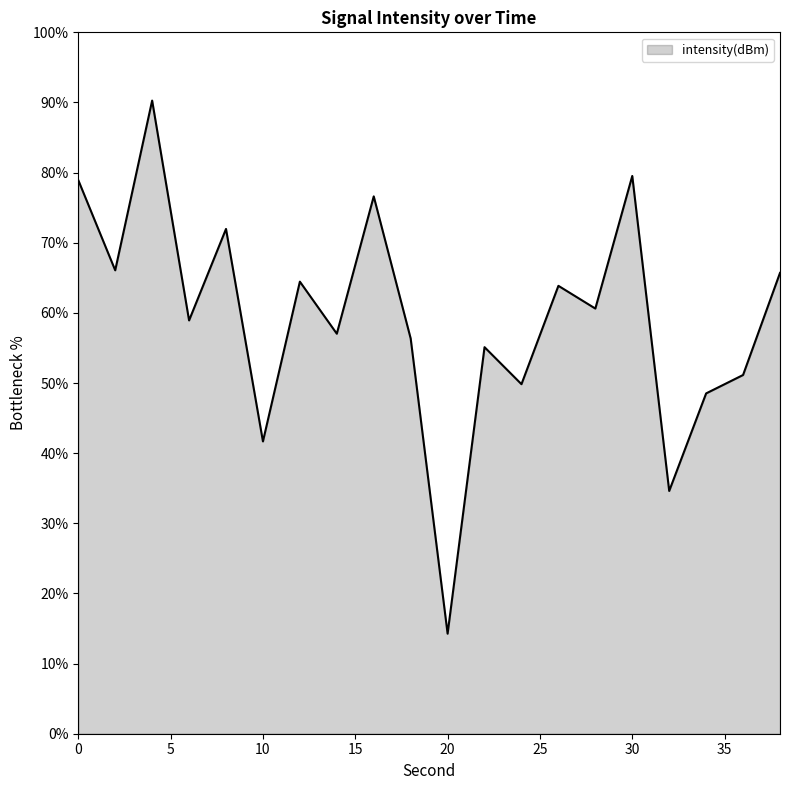

What is the difference between the maximum and minimum values?

76.0